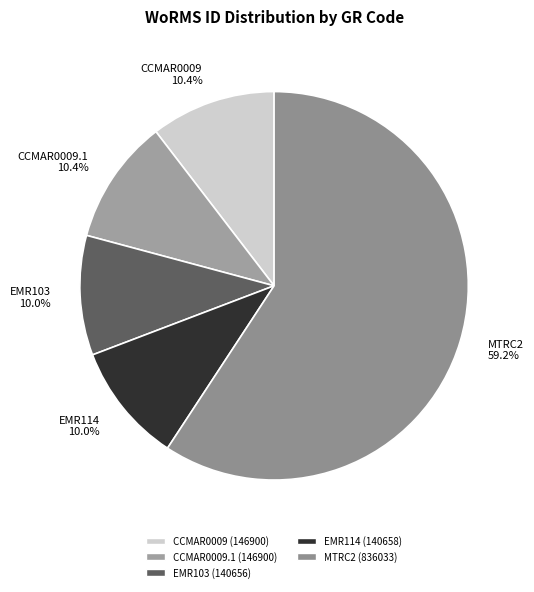

What is the largest slice in the pie chart?

MTRC2